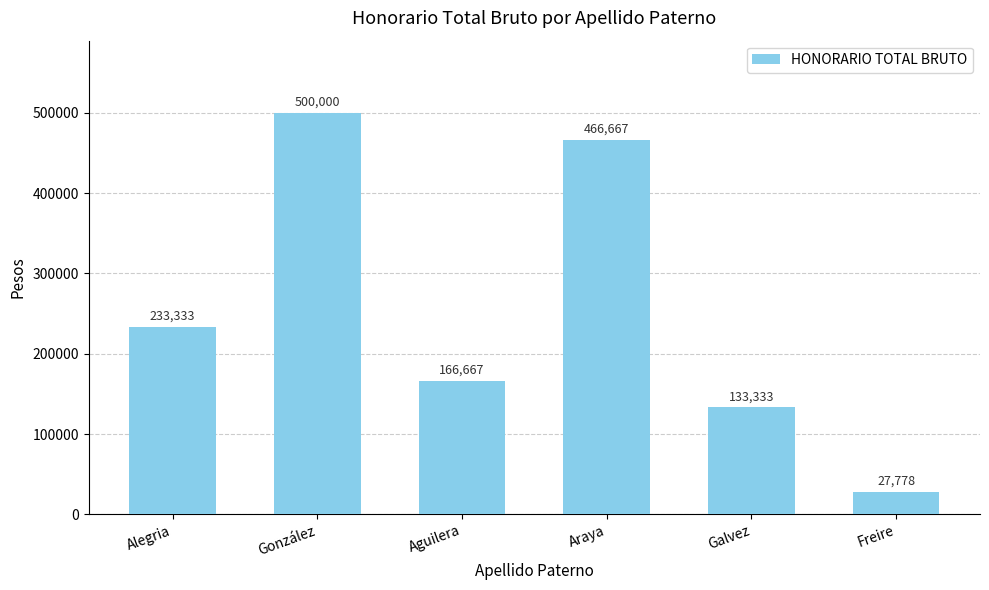

What is the sum of all values?

1527778